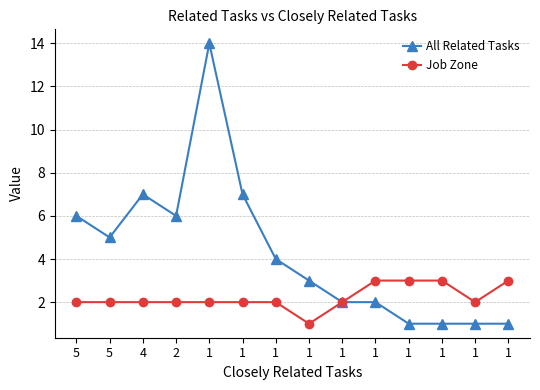

List the series in order of their peak value, highest first.

All Related Tasks, Job Zone